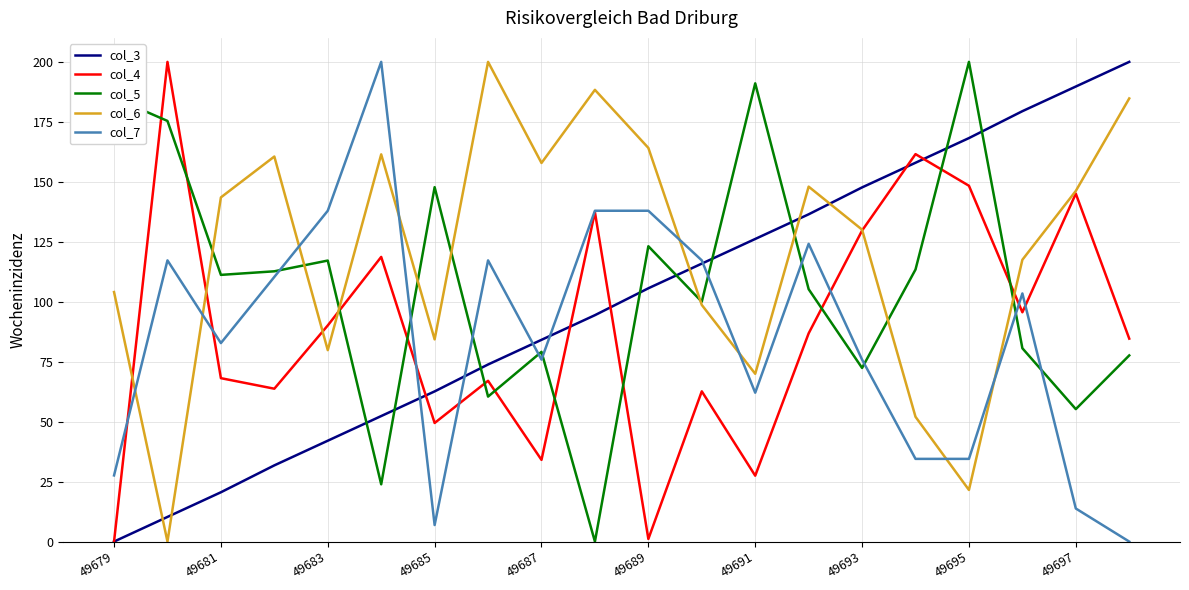

Which series has the largest total across all categories?

col_6